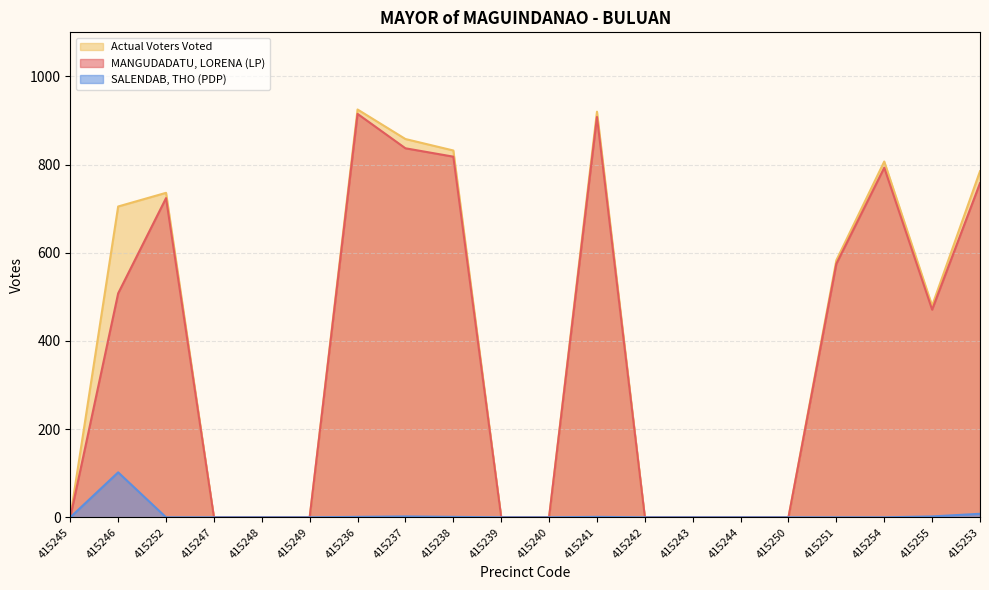

Reading left to right, list all the values displayed in this chart.

MANGUDADATU, LORENA (LP): 415245=0	415246=508	415252=724	415247=0	415248=0	415249=0	415236=915	415237=837	415238=818	415239=0	415240=0	415241=908	415242=0	415243=0	415244=0	415250=0	415251=575	415254=793	415255=471	415253=758
SALENDAB, THO (PDP): 415245=0	415246=102	415252=0	415247=0	415248=0	415249=0	415236=1	415237=2	415238=1	415239=0	415240=0	415241=1	415242=0	415243=0	415244=0	415250=0	415251=0	415254=0	415255=2	415253=8
Actual Voters Voted: 415245=0	415246=705	415252=736	415247=0	415248=0	415249=0	415236=925	415237=858	415238=832	415239=0	415240=0	415241=920	415242=0	415243=0	415244=0	415250=0	415251=583	415254=807	415255=480	415253=785